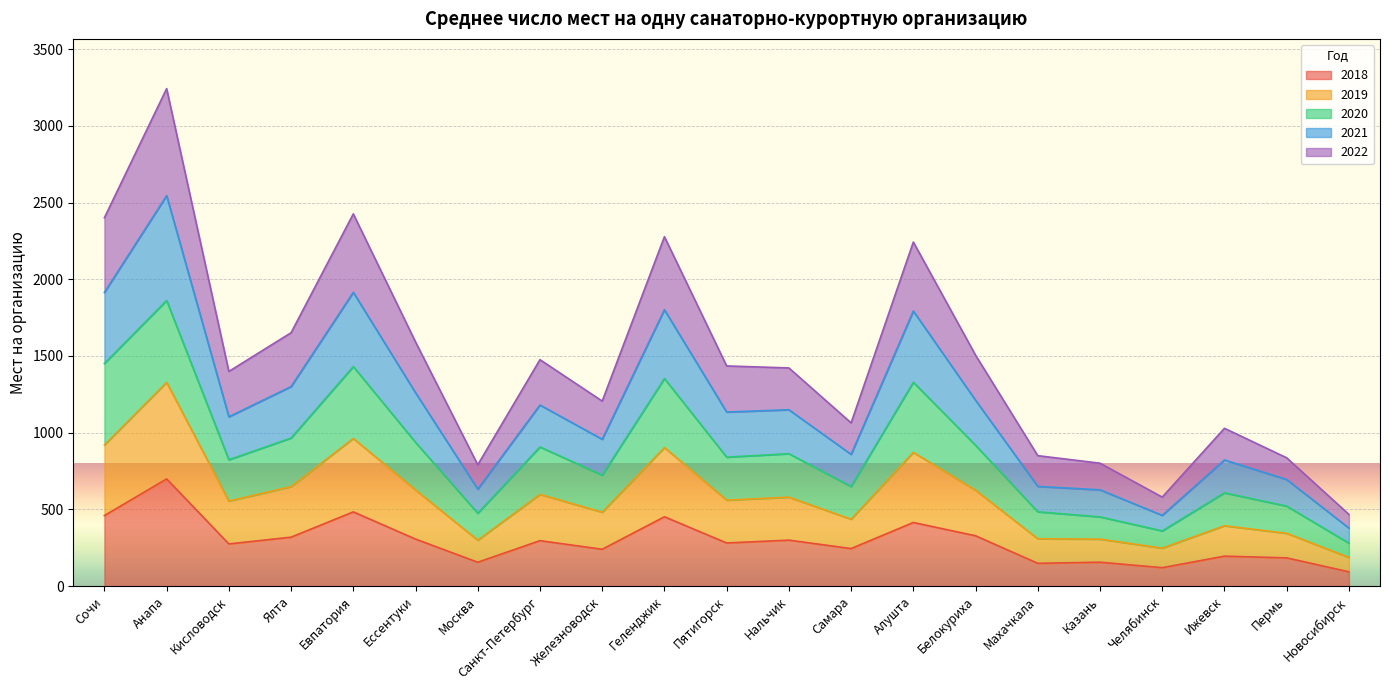

At which category is the sum across all series the highest?

Анапа